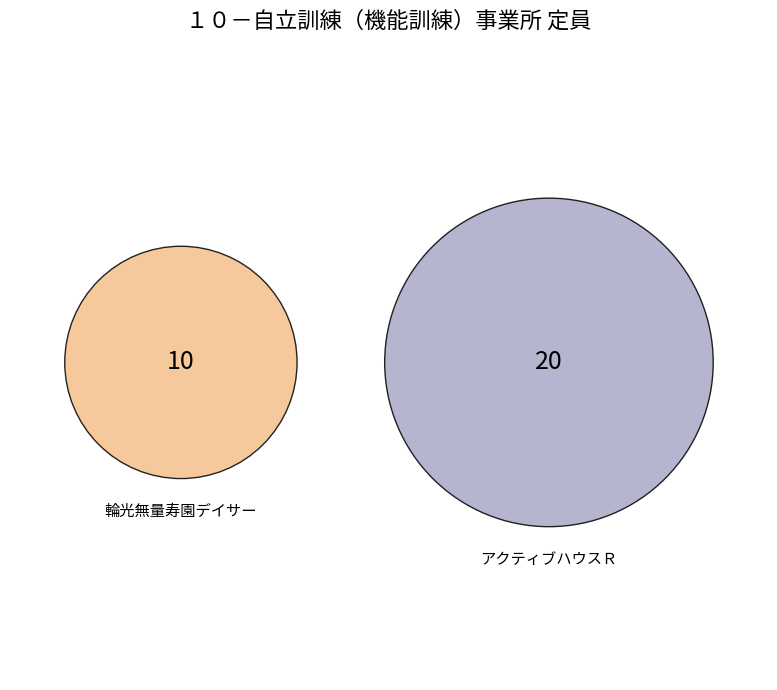

Combined, do アクティブハウスＲ　短時間運動型デイサービス and 輪光無量寿園デイサービスセンター account for over 50%?

Yes